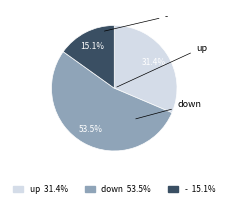

Does any single category account for the majority?

Yes